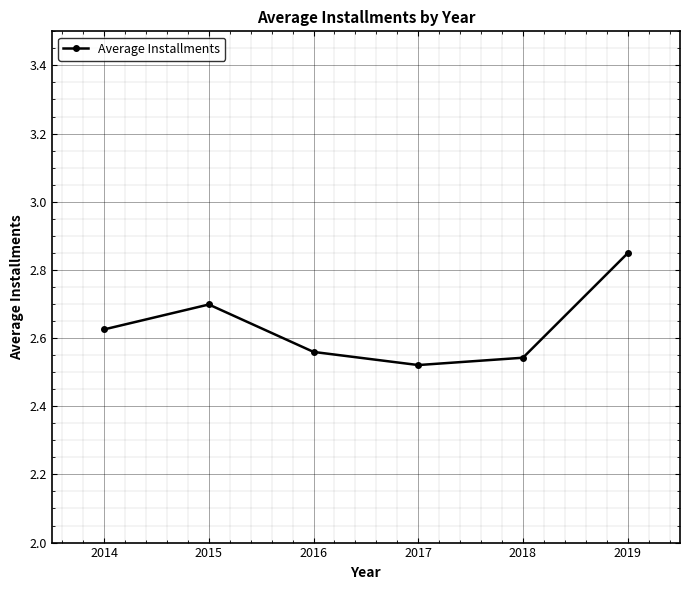

Where is the first local maximum?

2015